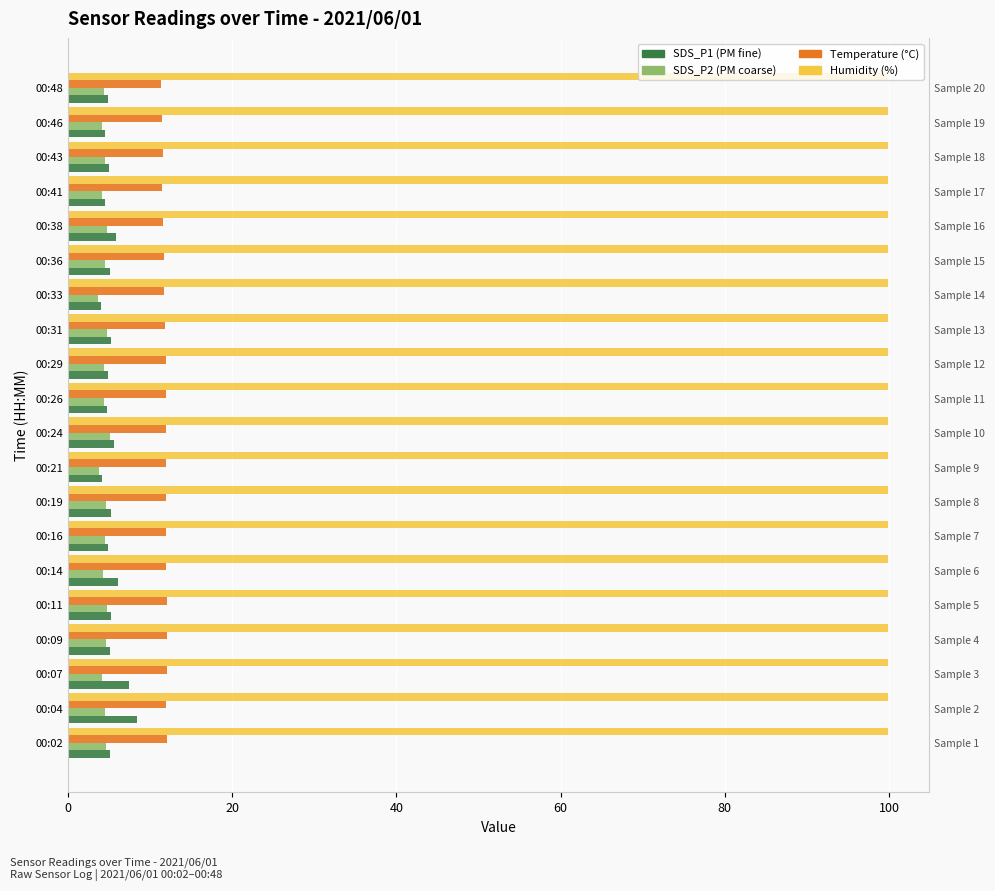

The value of SDS_P1 at 00:02 is 3.0. True or false?

False